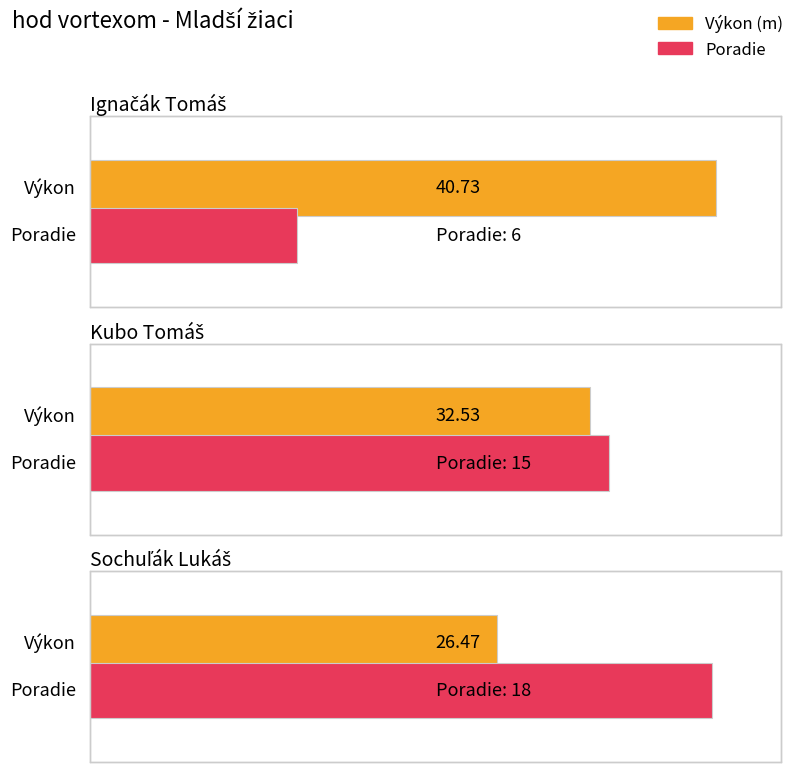

What is the sum of the Poradie values at Sochuľák Lukáš and Ignačák Tomáš?

24.0